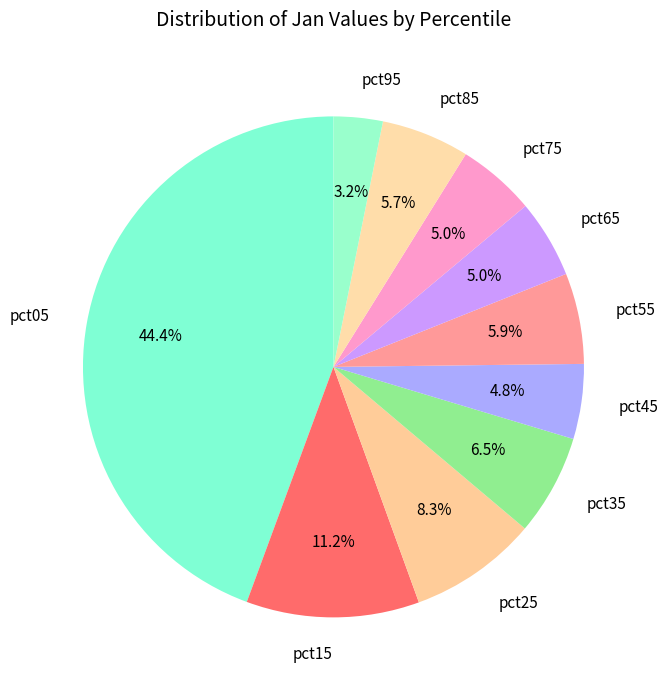

Does any single category account for the majority?

No